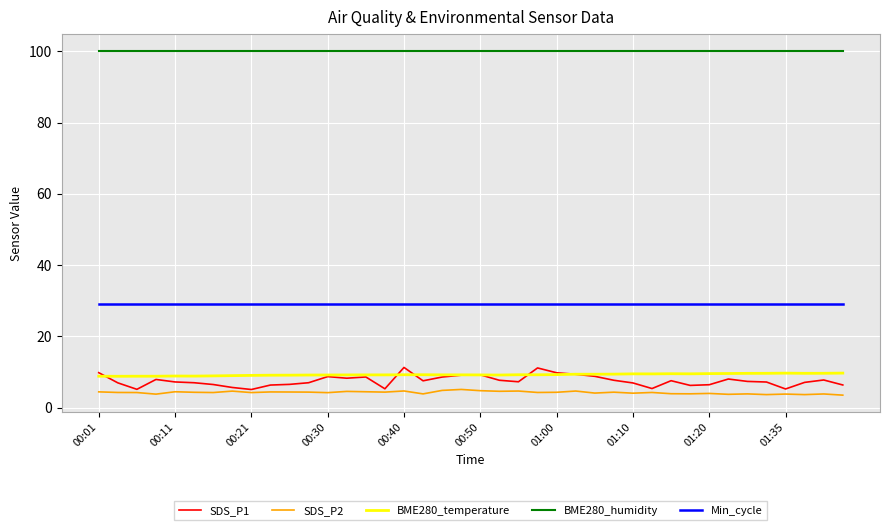

True or false: BME280_humidity and BME280_temperature intersect in this chart.

False